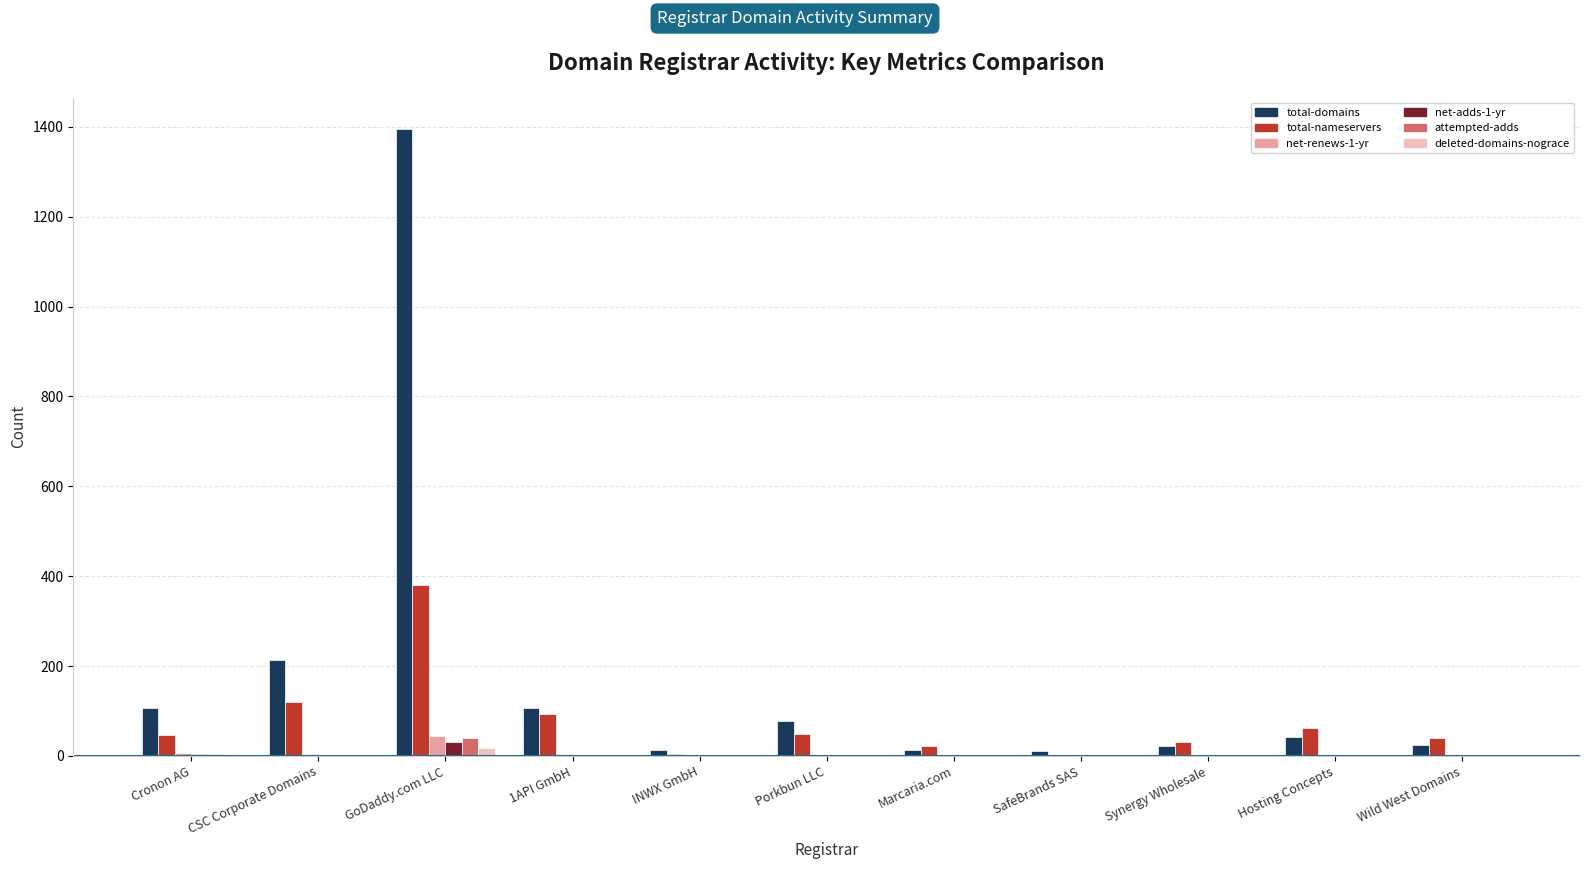

The value of total-domains at GoDaddy.com LLC is 1395. True or false?

True